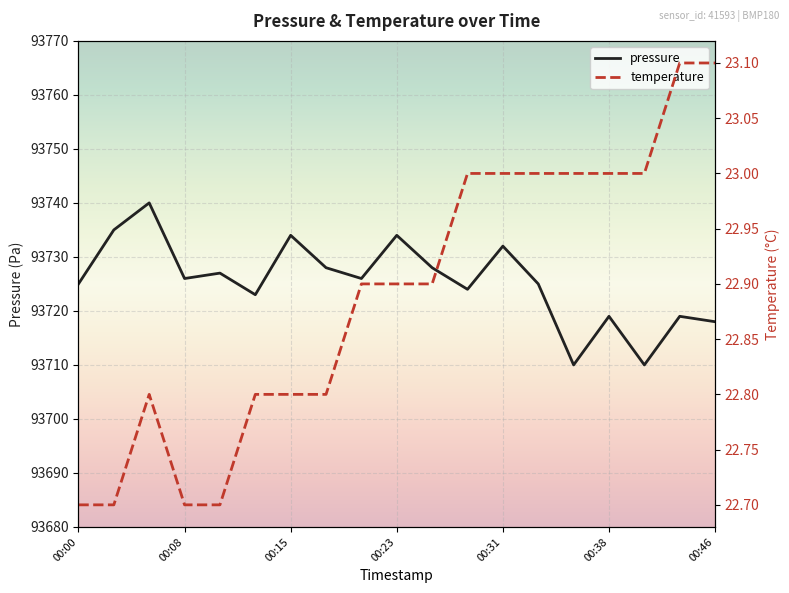

Is the value of pressure at 00:05 greater than the value of temperature at 00:31?

Yes